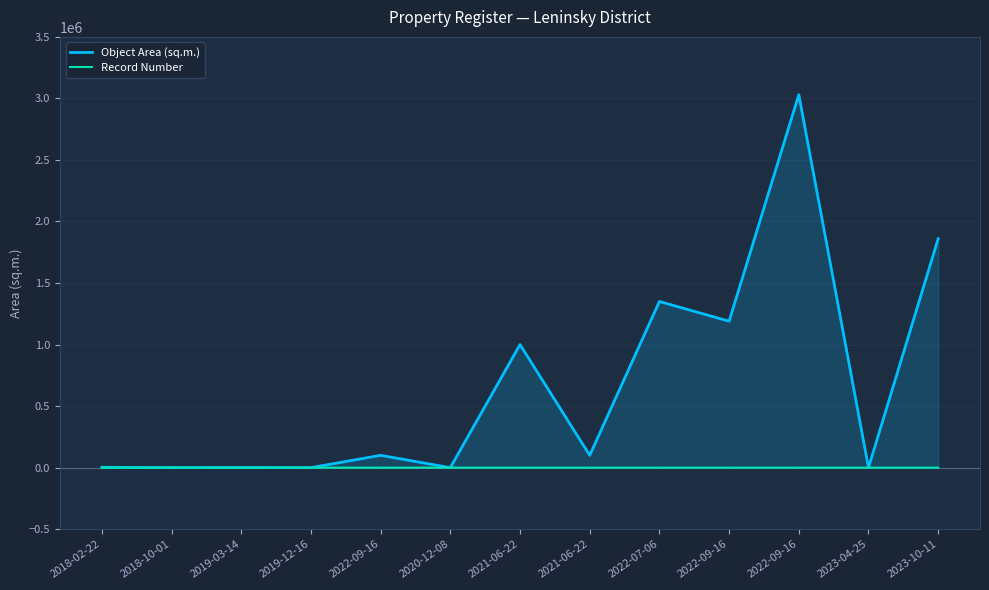

Between 2023-04-25 and 2020-12-08, which is larger?

2023-04-25